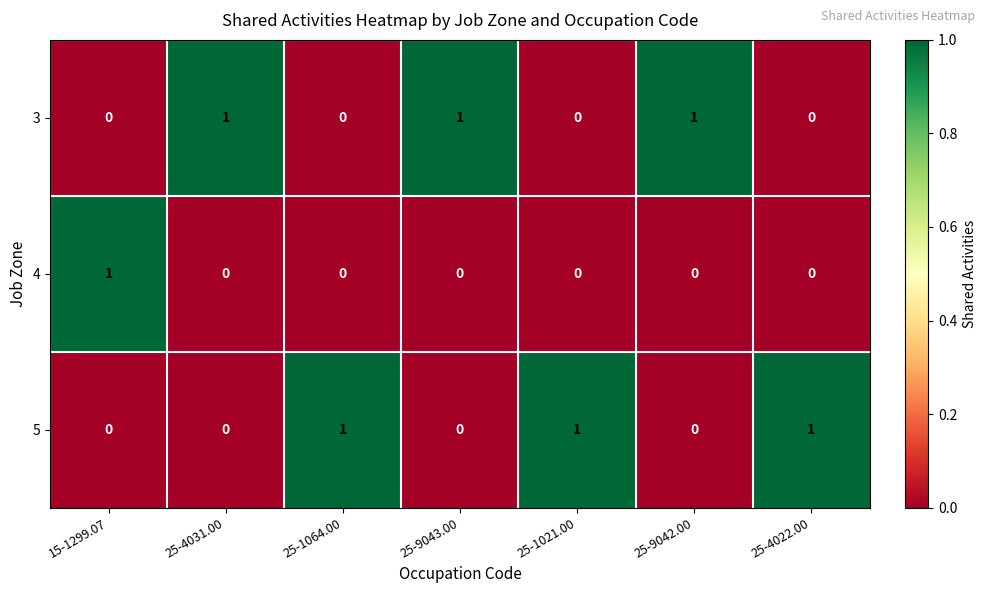

Reading left to right, list all the values displayed in this chart.

3: 15-1299.07=0	25-4031.00=1	25-1064.00=0	25-9043.00=1	25-1021.00=0	25-9042.00=1	25-4022.00=0
4: 15-1299.07=1	25-4031.00=0	25-1064.00=0	25-9043.00=0	25-1021.00=0	25-9042.00=0	25-4022.00=0
5: 15-1299.07=0	25-4031.00=0	25-1064.00=1	25-9043.00=0	25-1021.00=1	25-9042.00=0	25-4022.00=1